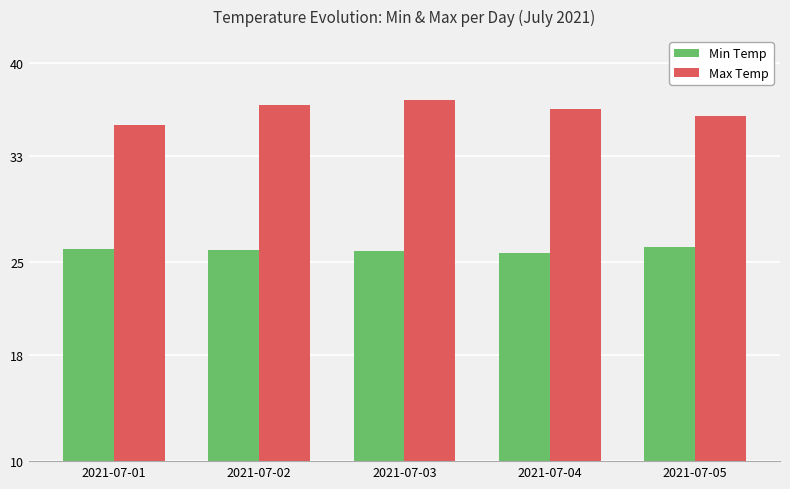

What is the sum of the Min Temp values at 2021-07-01 and 2021-07-05?

52.1